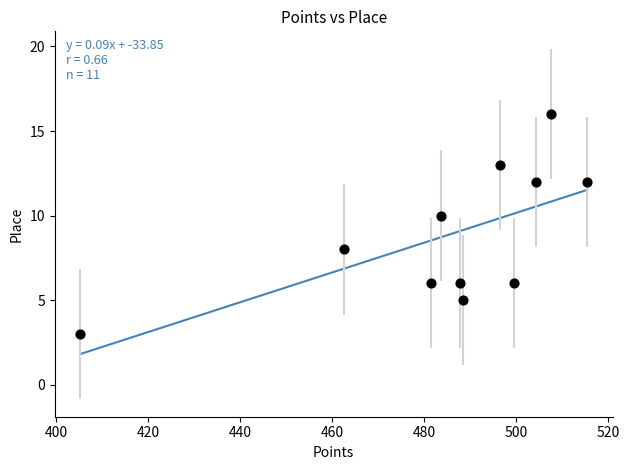

What is the average Y value?

9